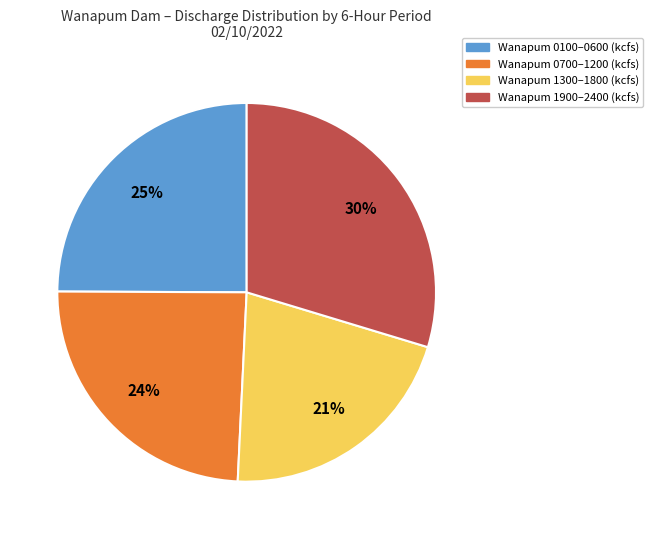

Is there any slice that represents more than half of the pie?

No